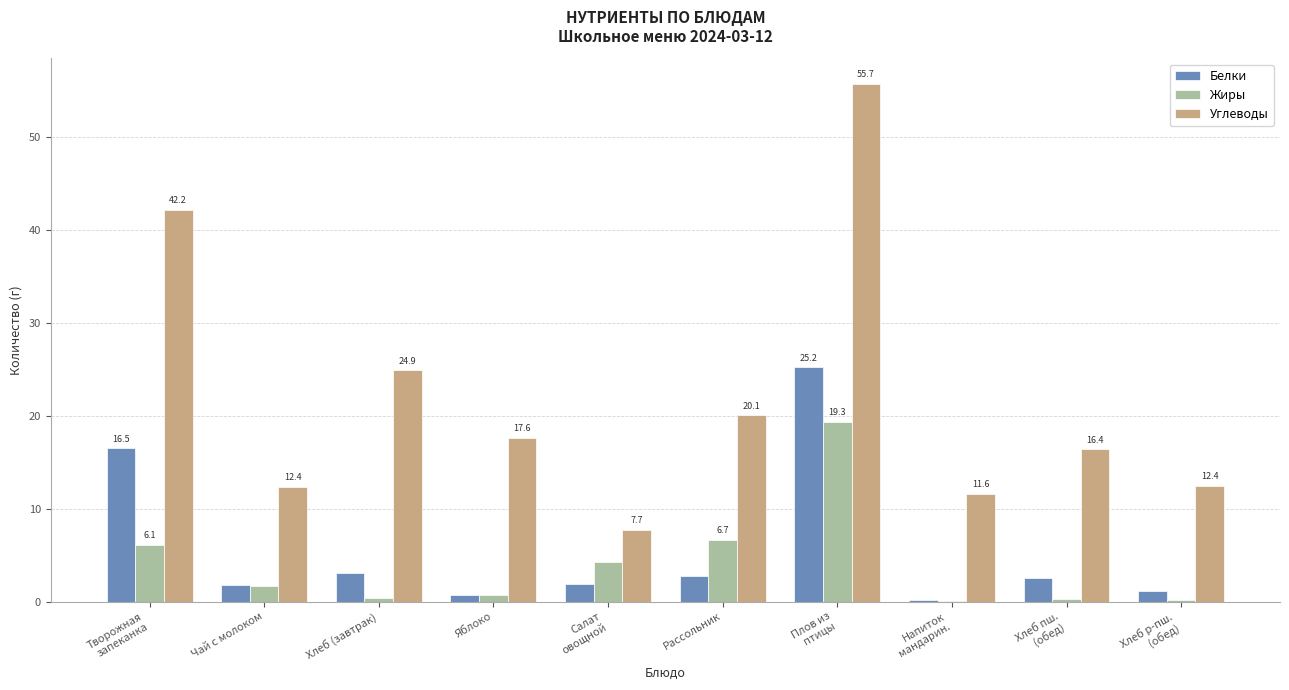

Which series changed the most between Яблоко and Рассольник?

Жиры